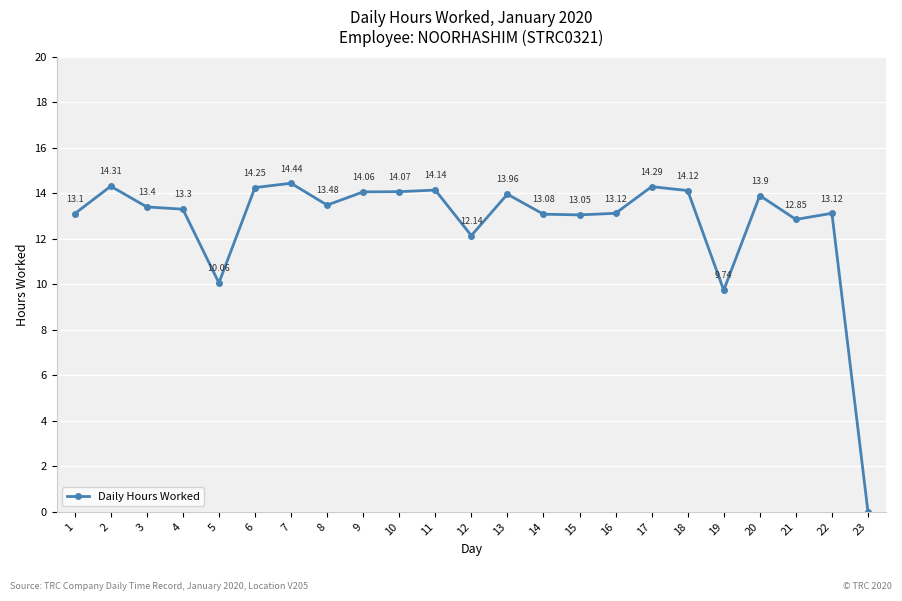

Which has a higher value, 6 or 18?

6